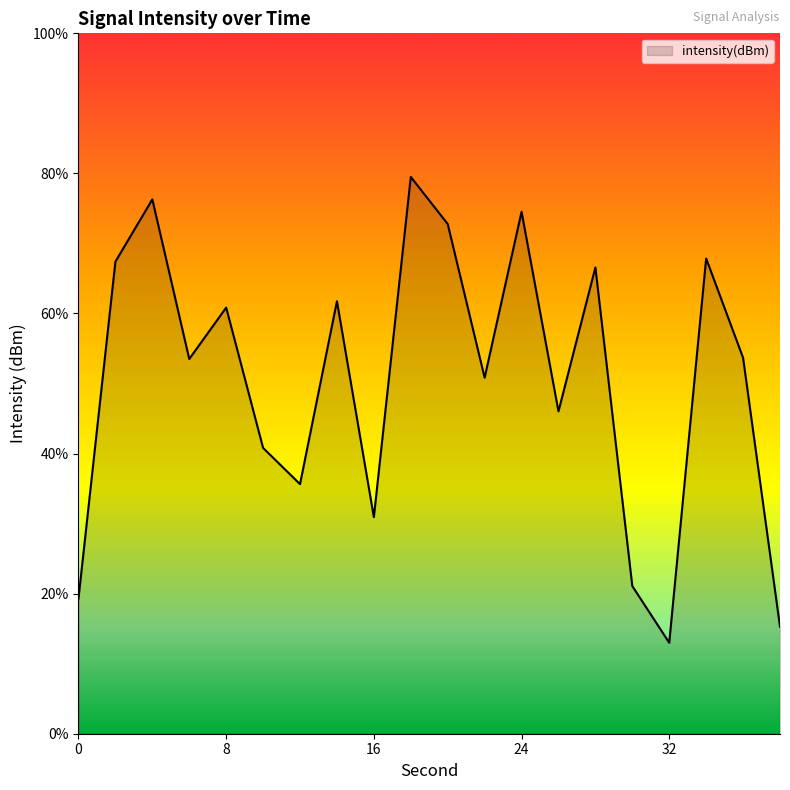

Where does the data first go above -131?

2